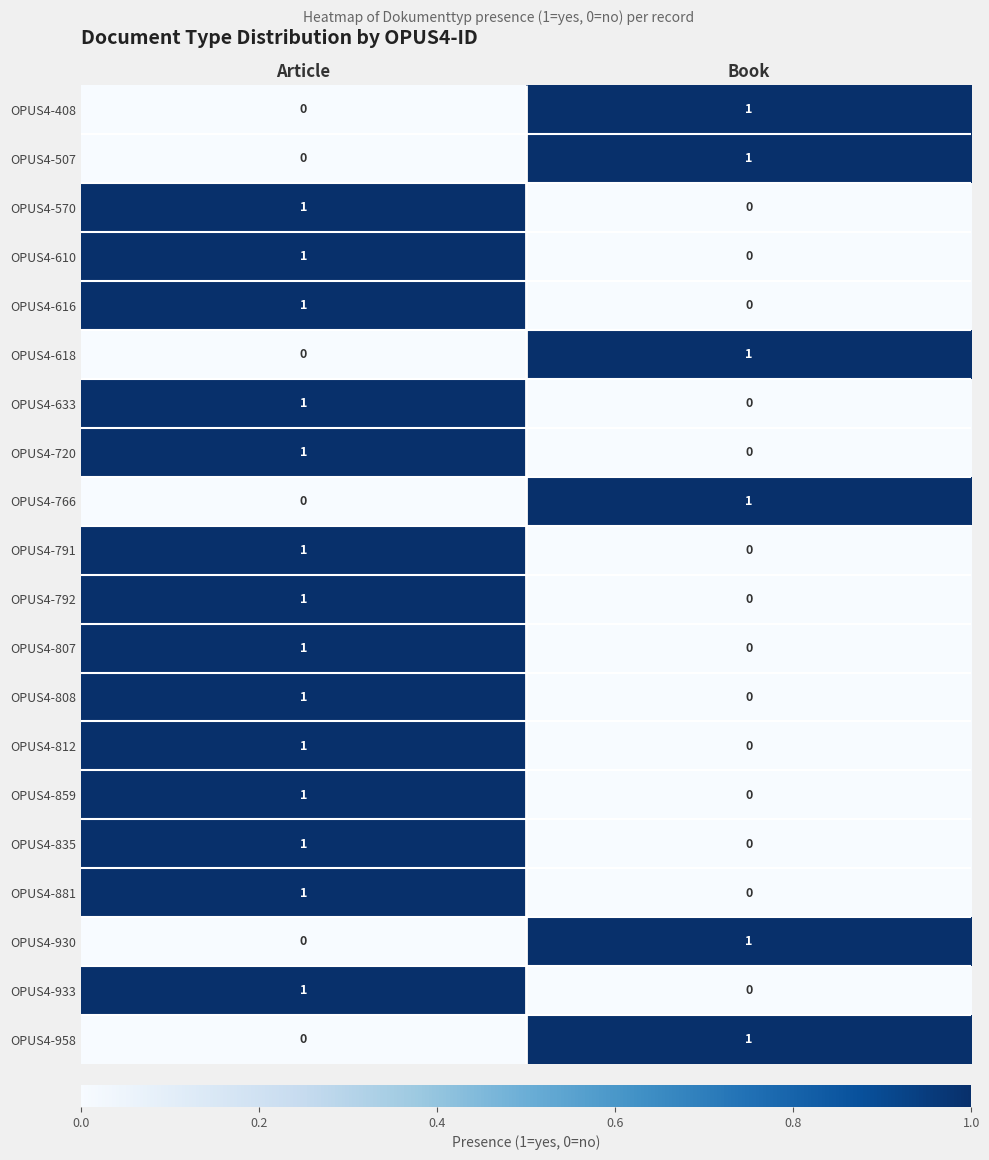

At which category is the sum across all series the highest?

Article